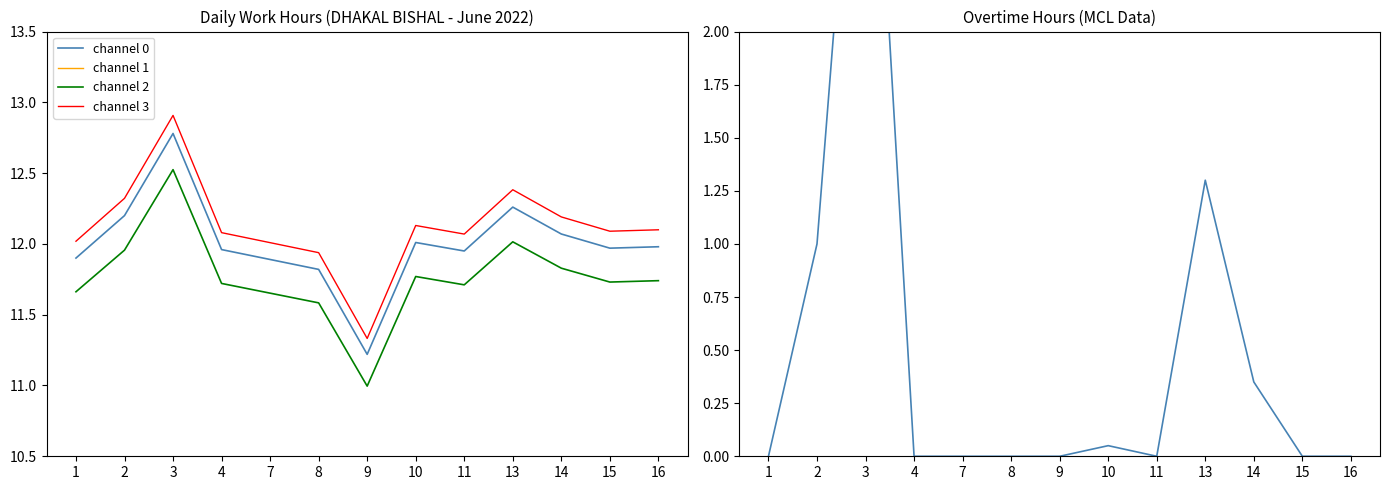

True or false: channel 1 has a value of 0.2 at 8.

True